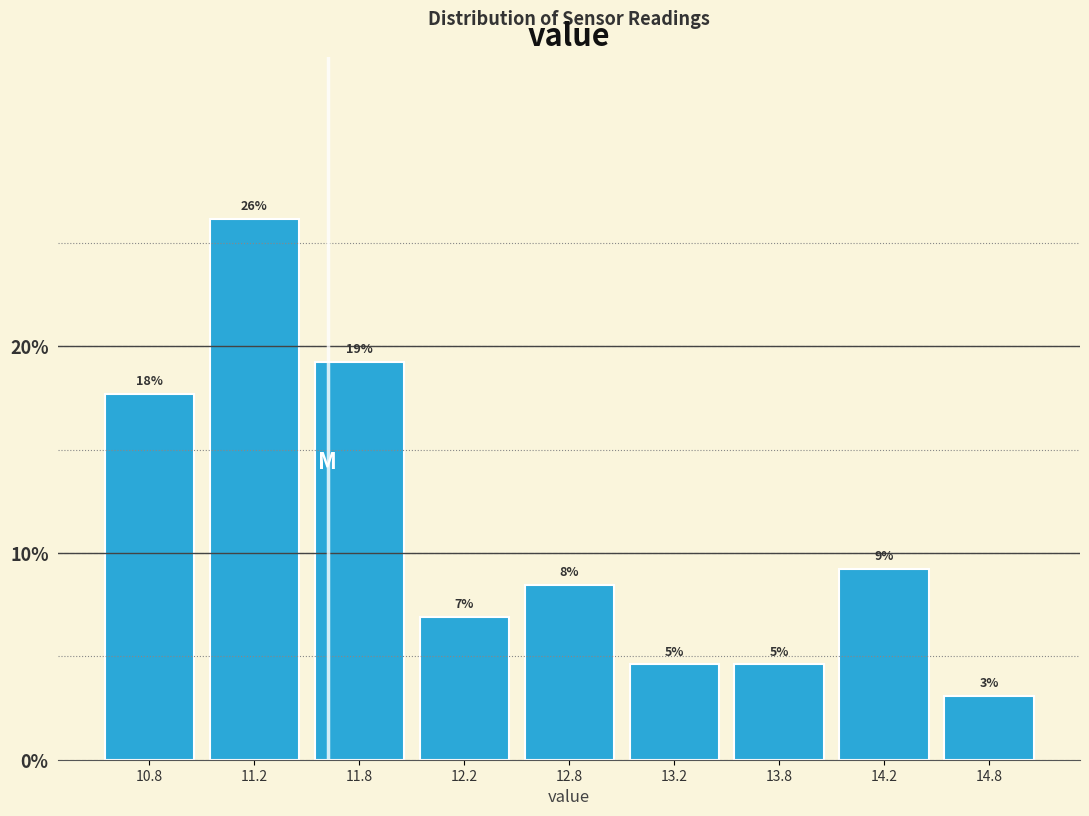

How many bars are there in total?

9